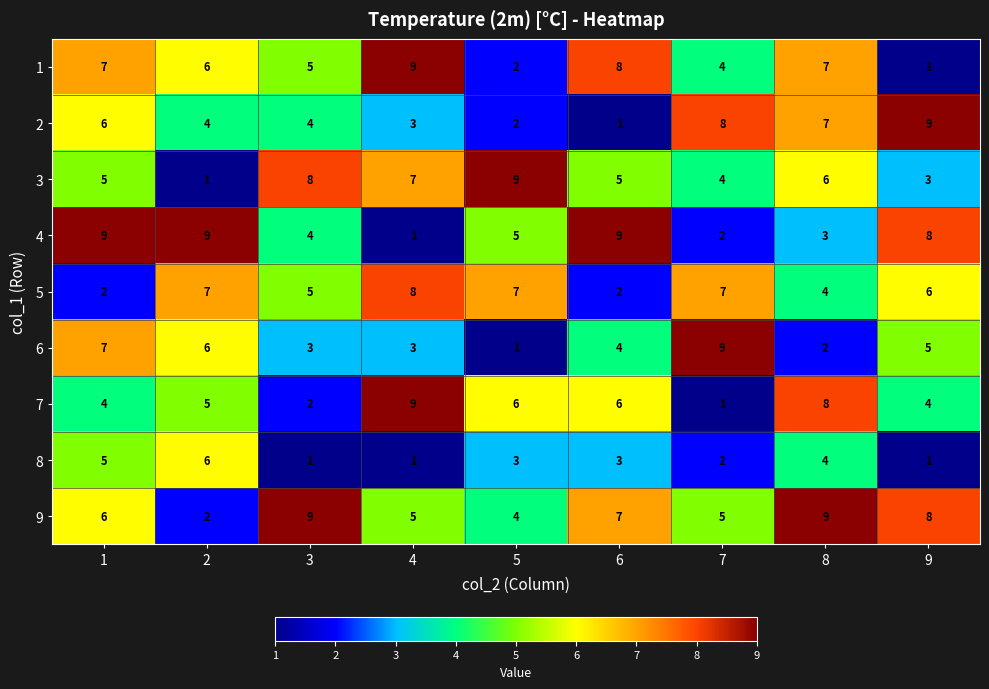

At how many categories does at least one series exceed 1?

9